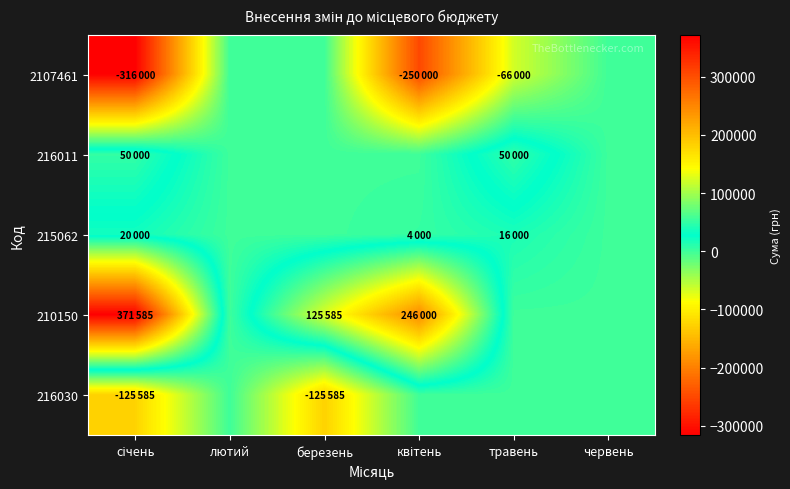

How many categories are shown in the chart?

6